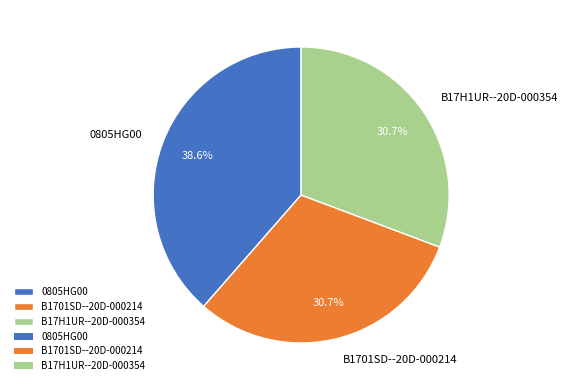

How many segments does this pie chart have?

3